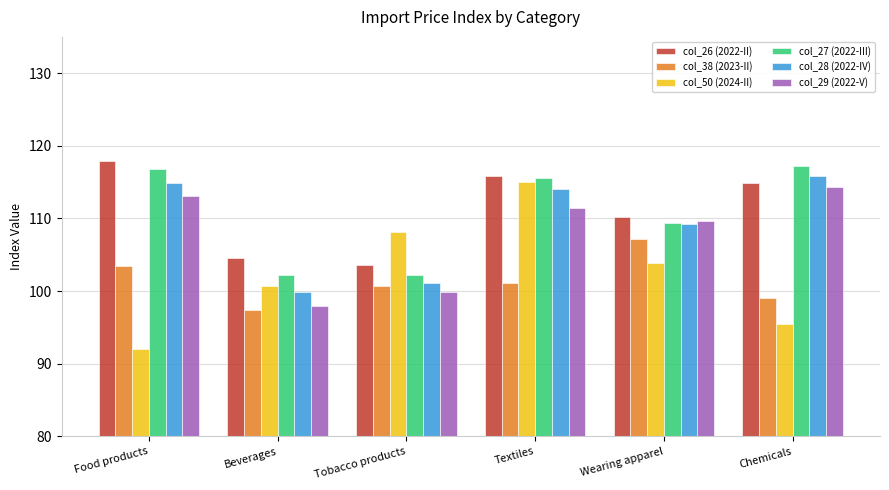

Where does the col_29 (2022-V) series first go above 111?

Food products